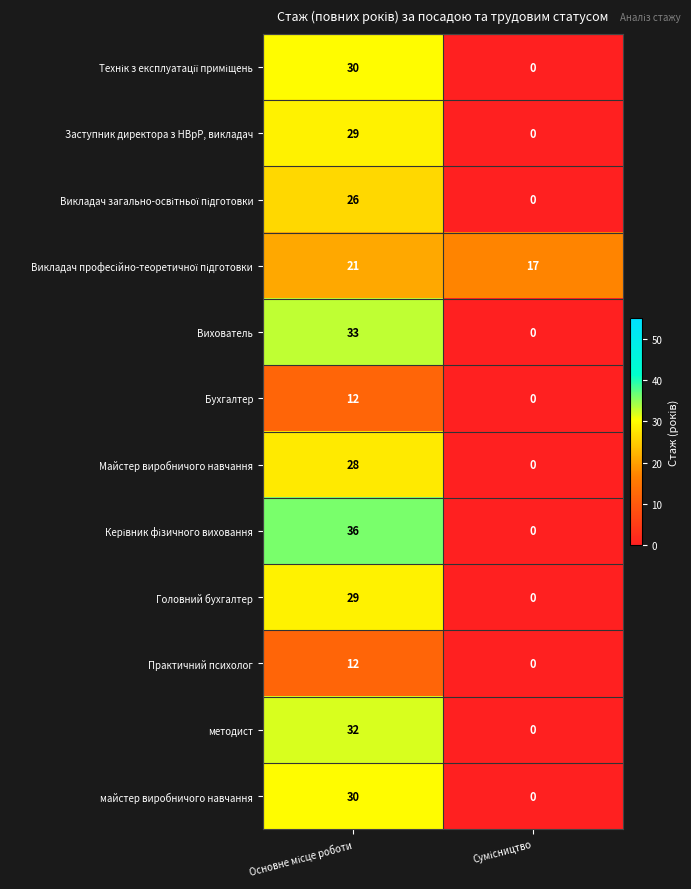

What is the difference between the maximum and minimum values in the Практичний психолог series?

12